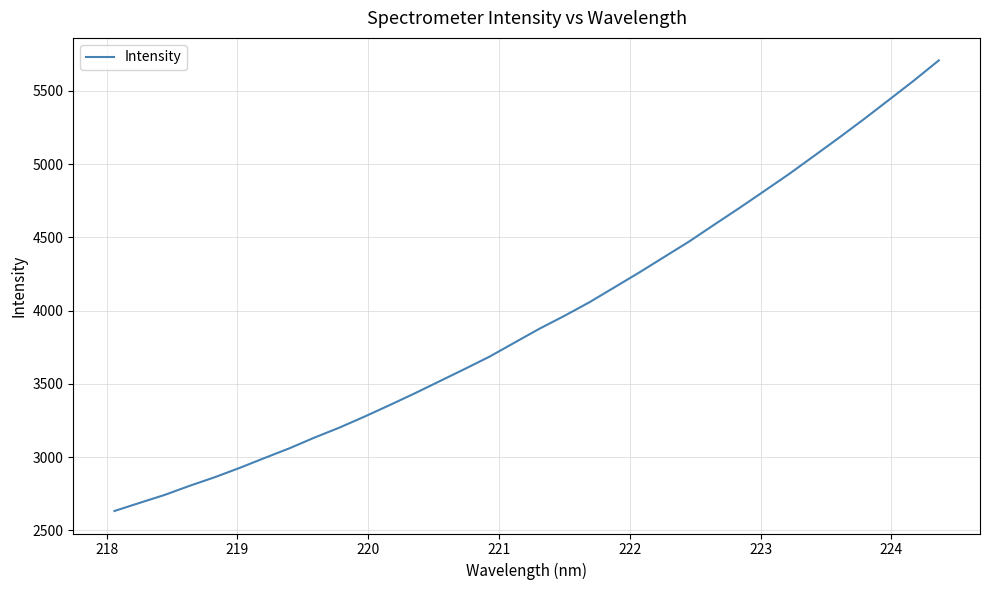

What is the maximum value shown in the chart?

5707.1